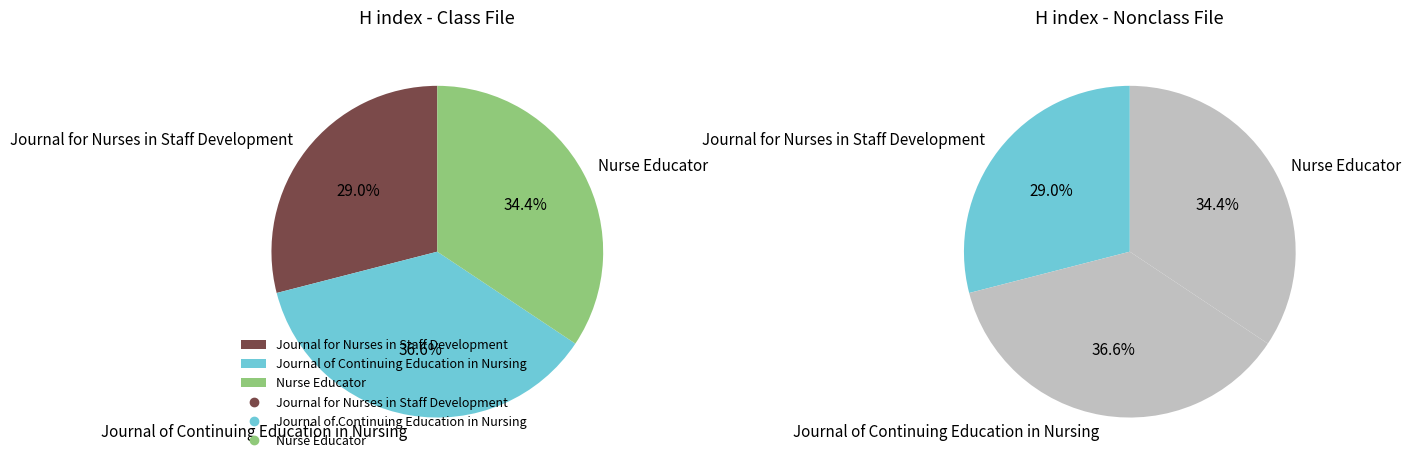

Combined, what portion of the pie is Journal for Nurses in Staff Development and Journal of Continuing Education in Nursing?

65.6%